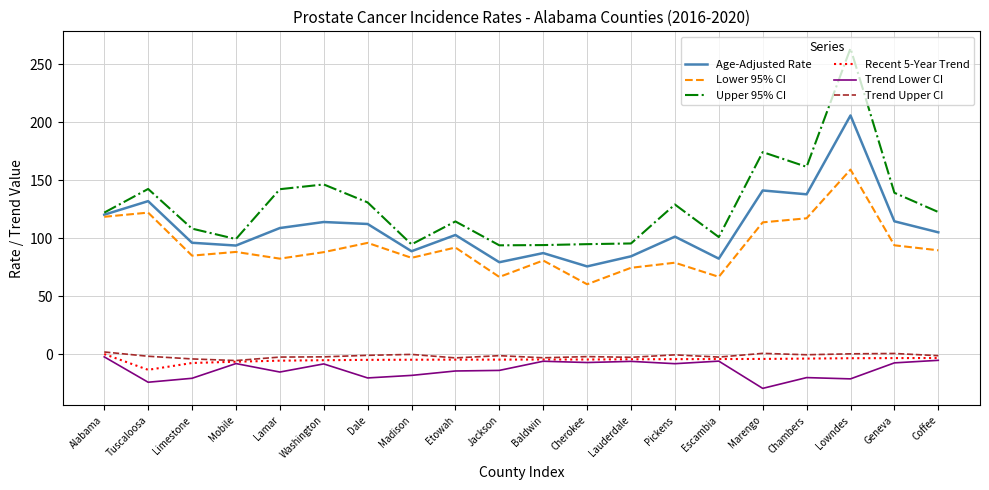

The value of Lower 95% CI at Washington is 125.9. True or false?

False